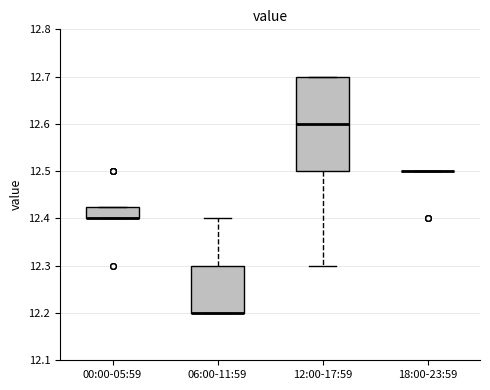

Comparing the boxes themselves (not the whiskers), which one is the tallest?

12:00-17:59